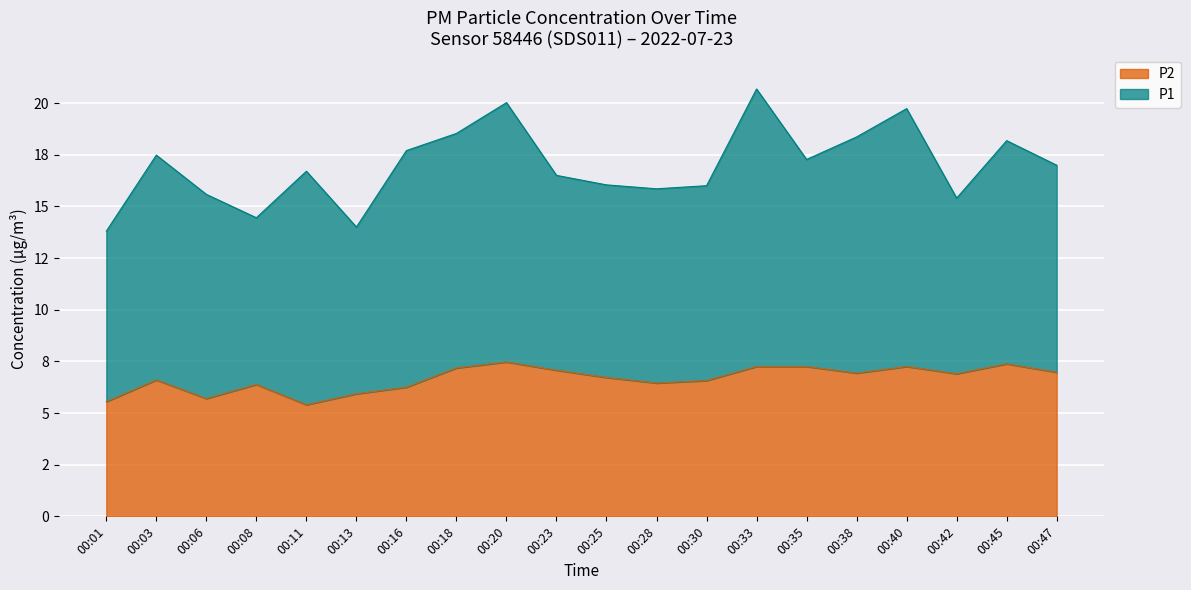

What is the difference between the maximum and minimum values?

2.1